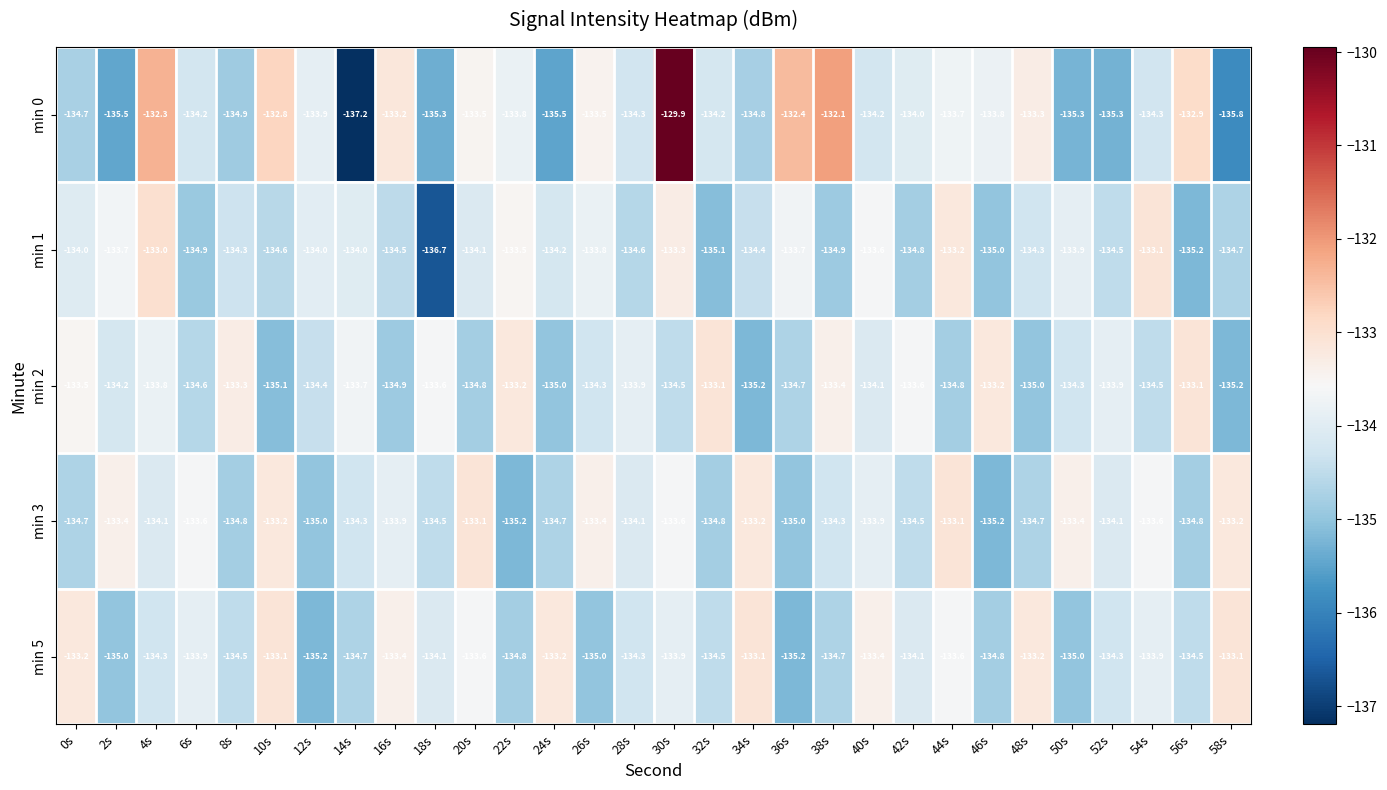

What is the total value across all series at 18s?

-674.2